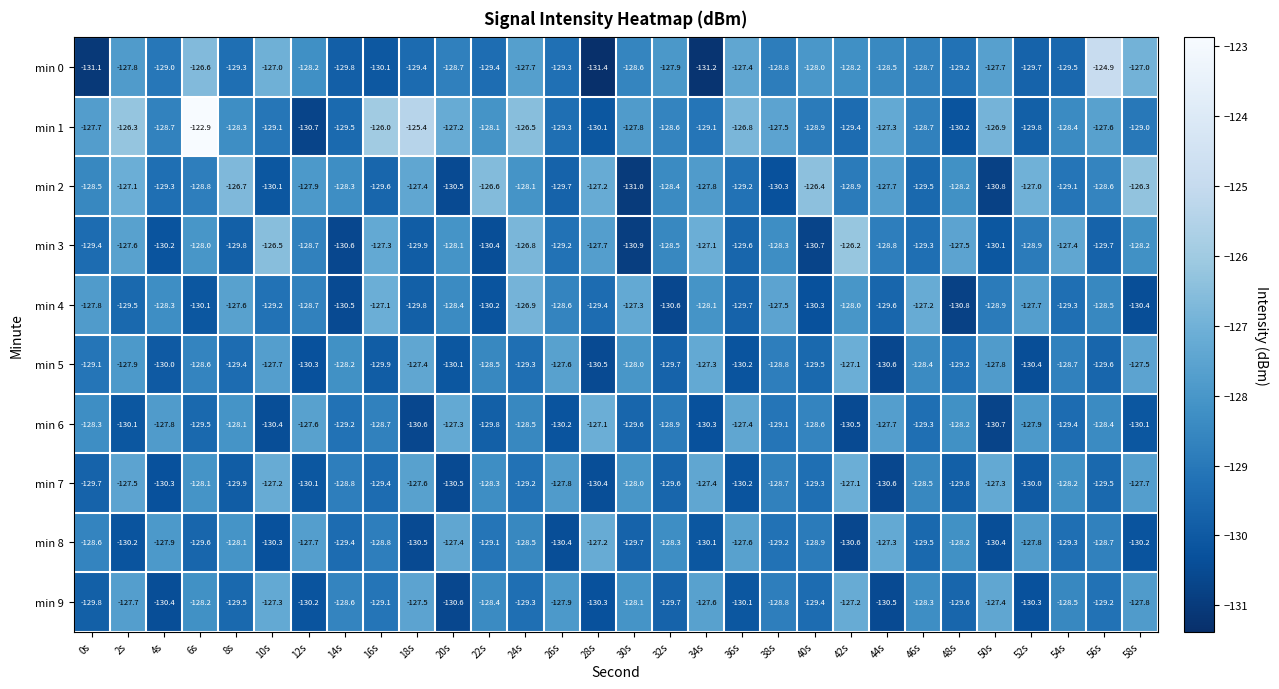

List the labels in order of min 3 value, largest first.

42s, 10s, 24s, 34s, 16s, 54s, 48s, 2s, 28s, 6s, 20s, 58s, 38s, 32s, 12s, 44s, 52s, 26s, 46s, 0s, 36s, 56s, 8s, 18s, 50s, 4s, 22s, 14s, 40s, 30s